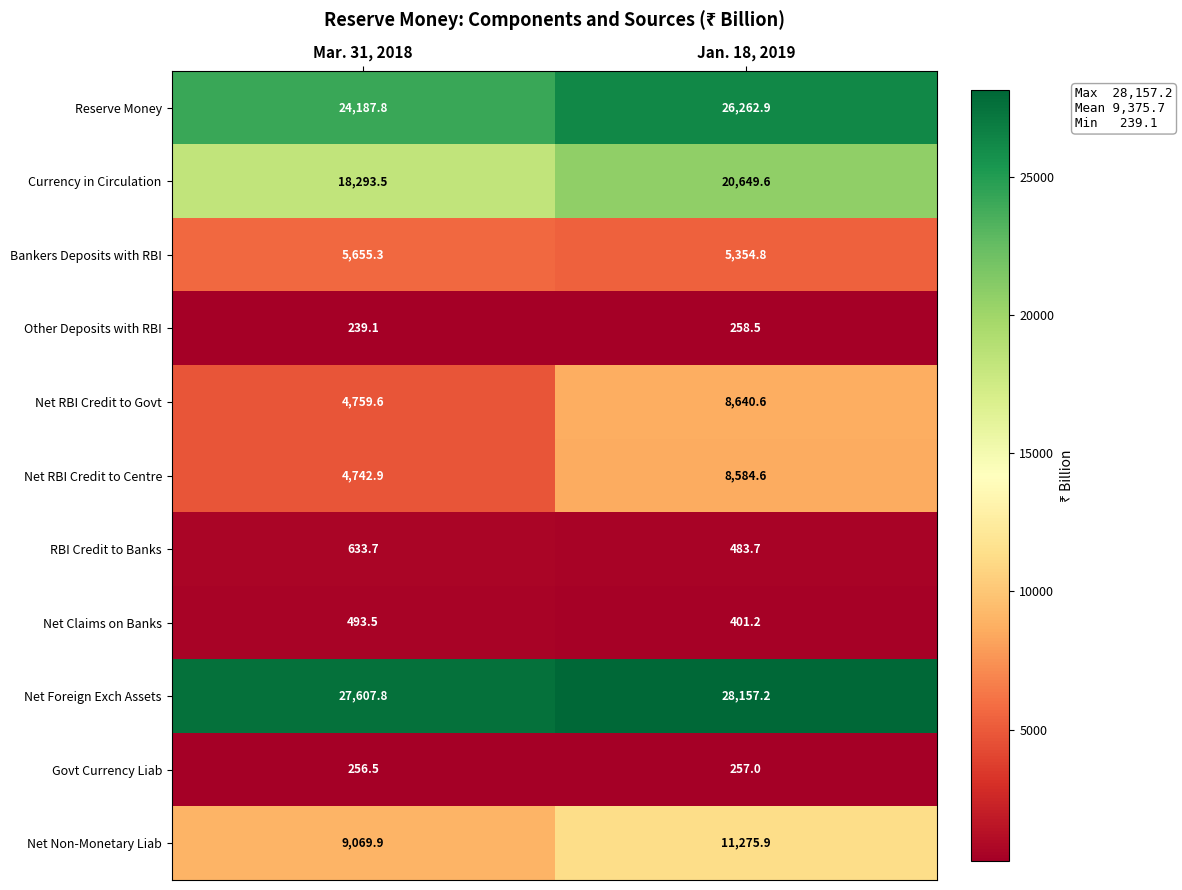

Count the number of data series in this chart.

11